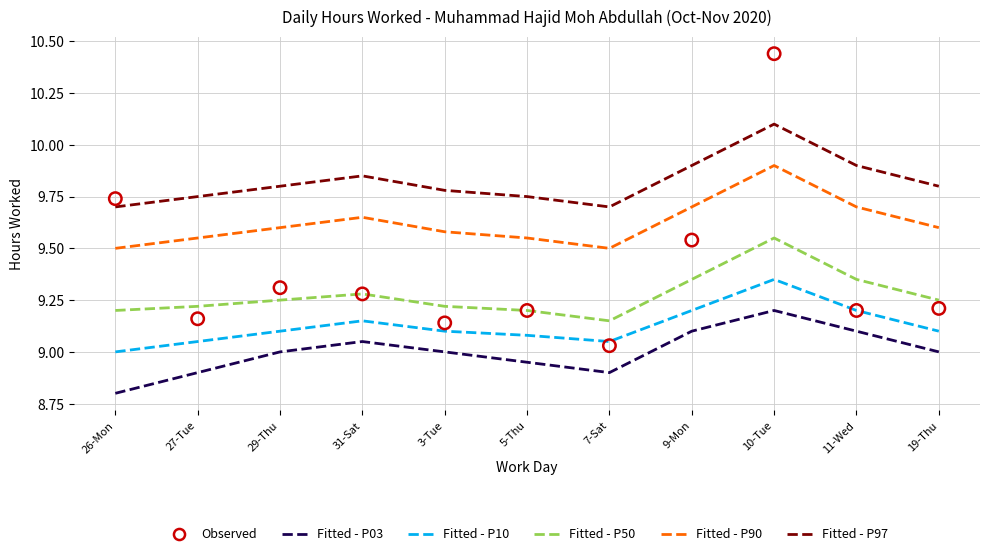

Which series has the largest Y range (max minus min)?

Observed